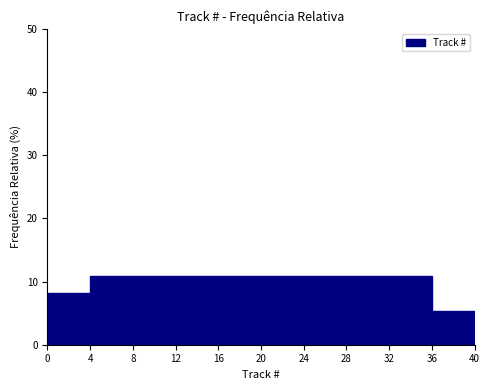

Reading left to right, transcribe this chart: for each bar, give the range it covers on the x-axis and its height. The values are not printed on the chart, so give them approximately, as read against the axis.

0 to 4: 8
4 to 8: 11
8 to 12: 11
12 to 16: 11
16 to 20: 11
20 to 24: 11
24 to 28: 11
28 to 32: 11
32 to 36: 11
36 to 40: 5